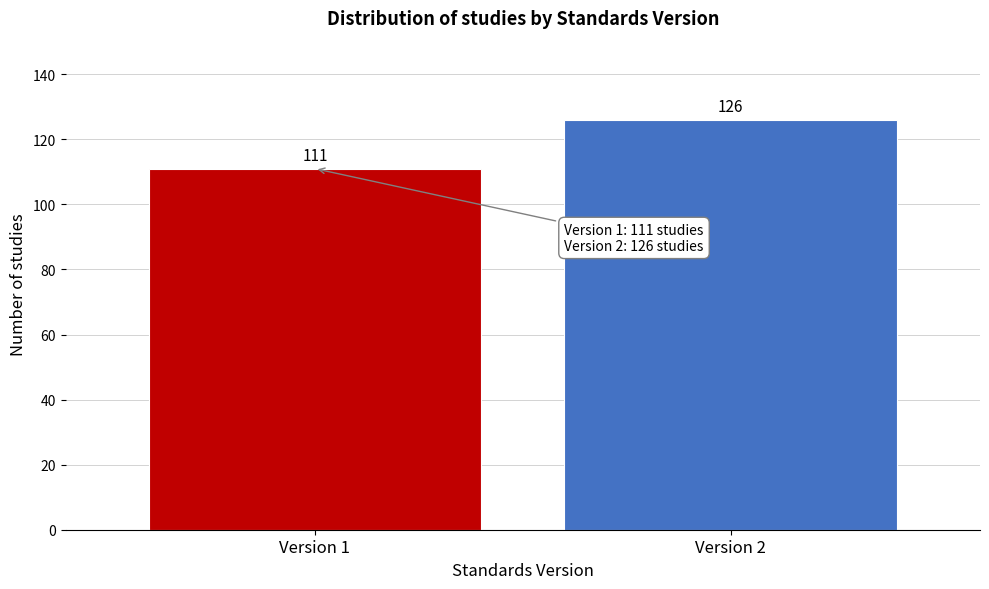

Reading left to right, extract all data points from this chart.

111	126